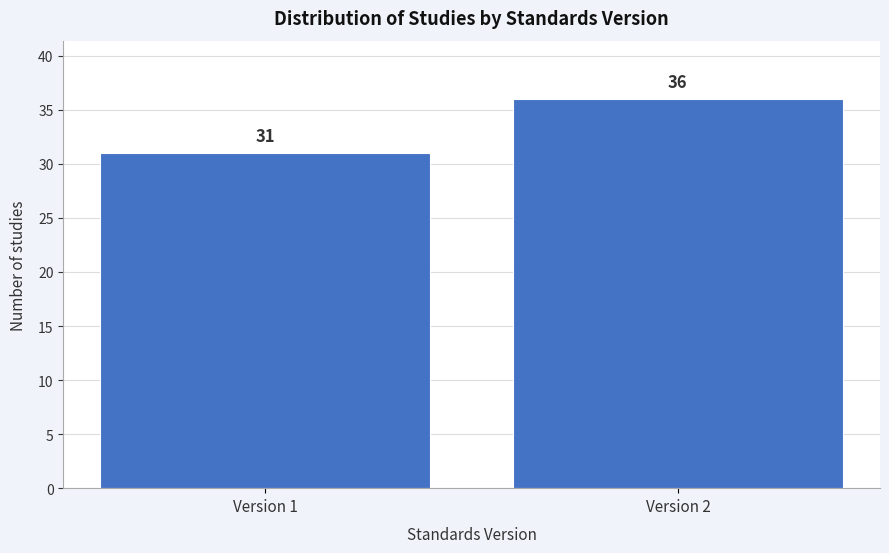

Reading right to left, extract all data points from this chart.

Version 2=36	Version 1=31